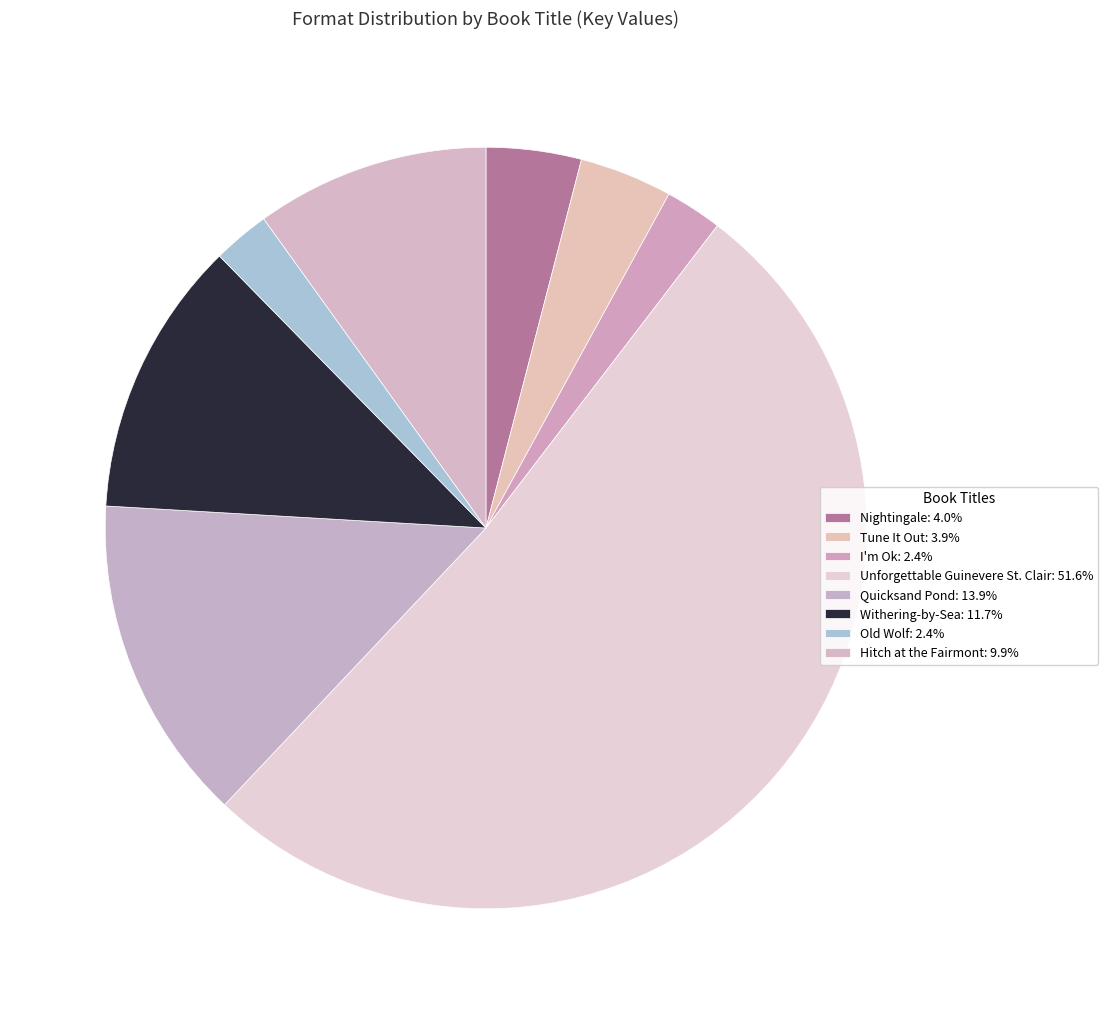

Which slice represents more than half of the pie?

Unforgettable Guinevere St. Clair